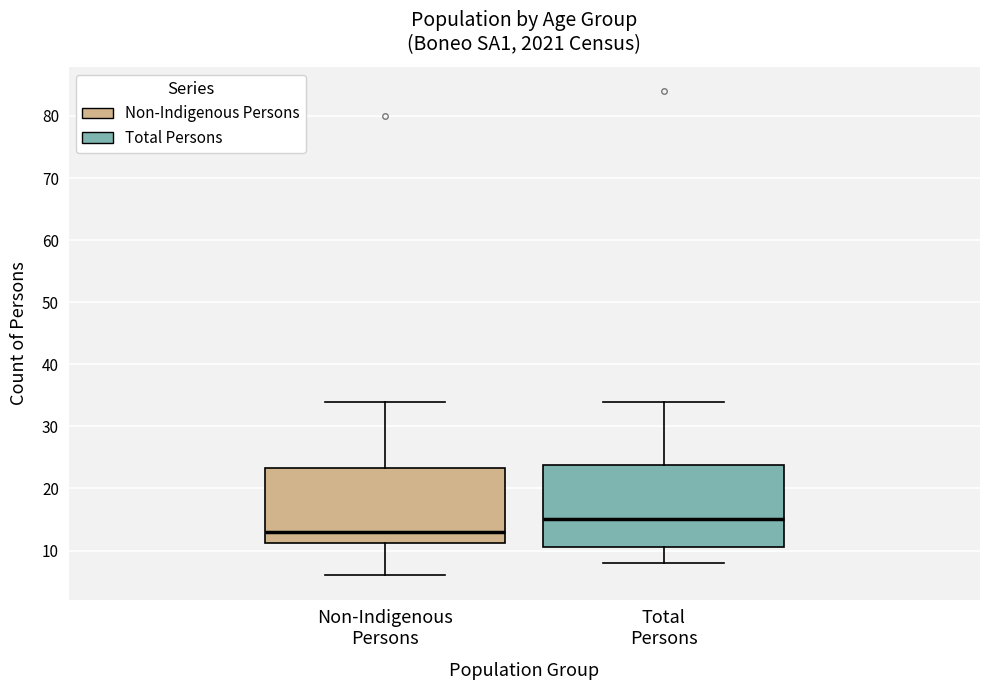

Which box has the highest median line?

Total Persons